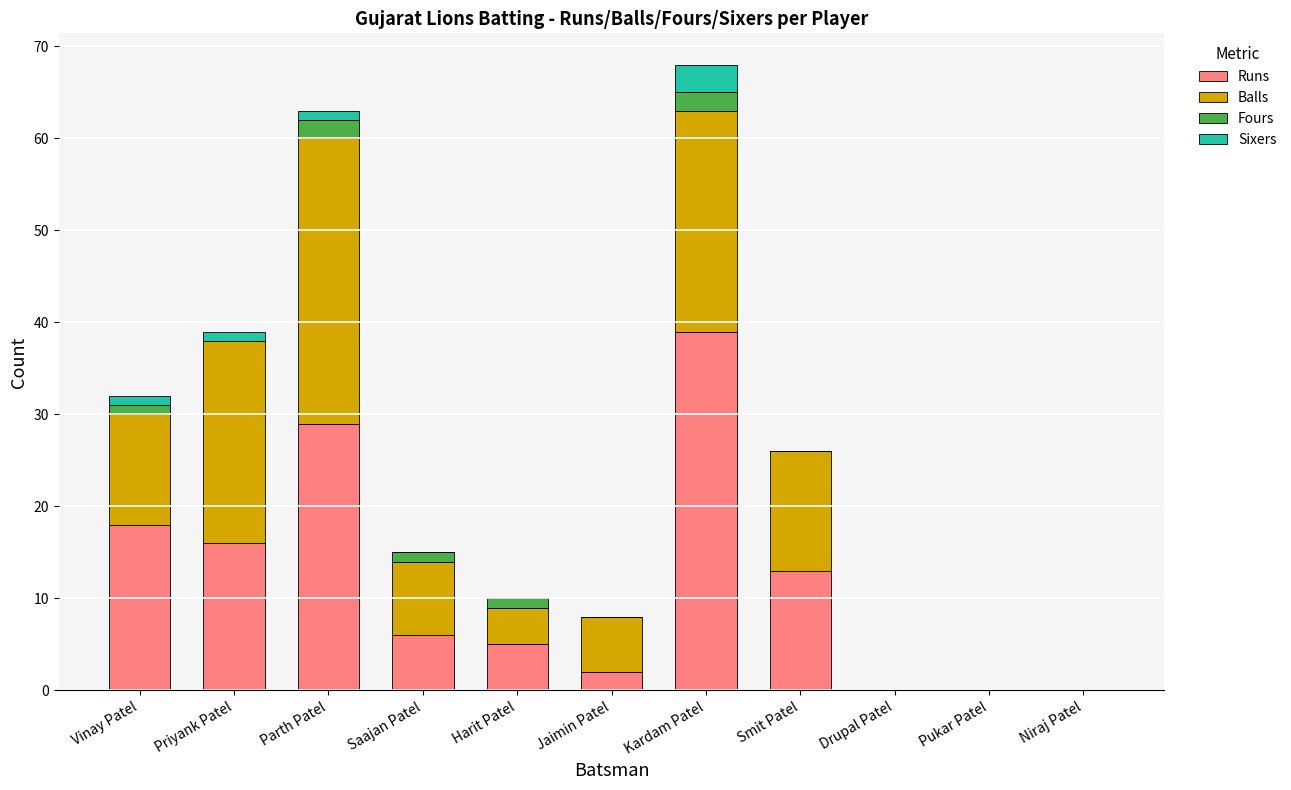

True or false: Runs has a value of 10 at Parth Patel.

False